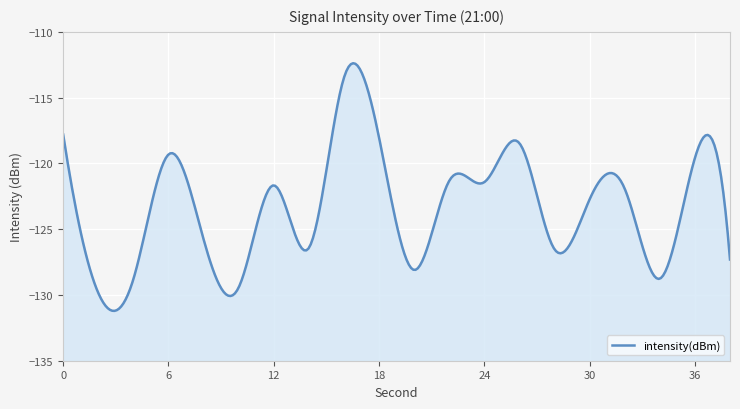

What is the average value?

-123.3